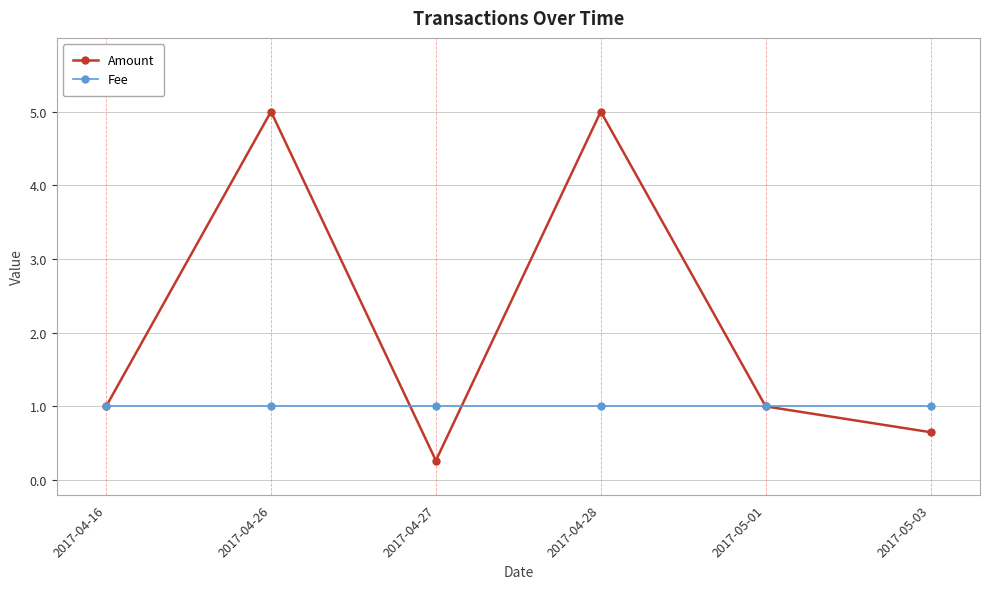

The value of Fee at 2017-04-27 is 1.7. True or false?

False